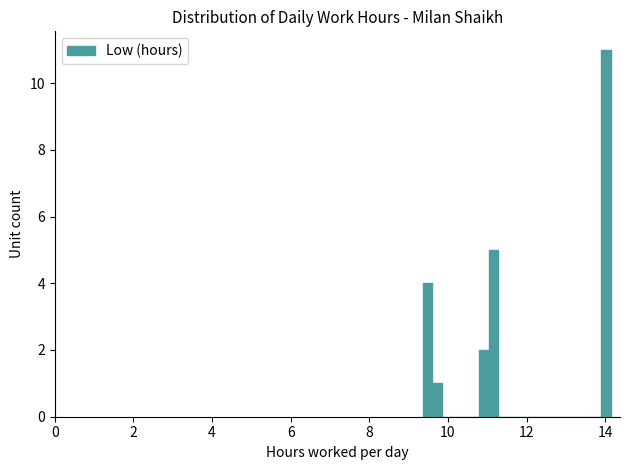

Around what value on the x-axis is the tallest bar? Give the approximate position of its centre, as read against the axis.

14.0